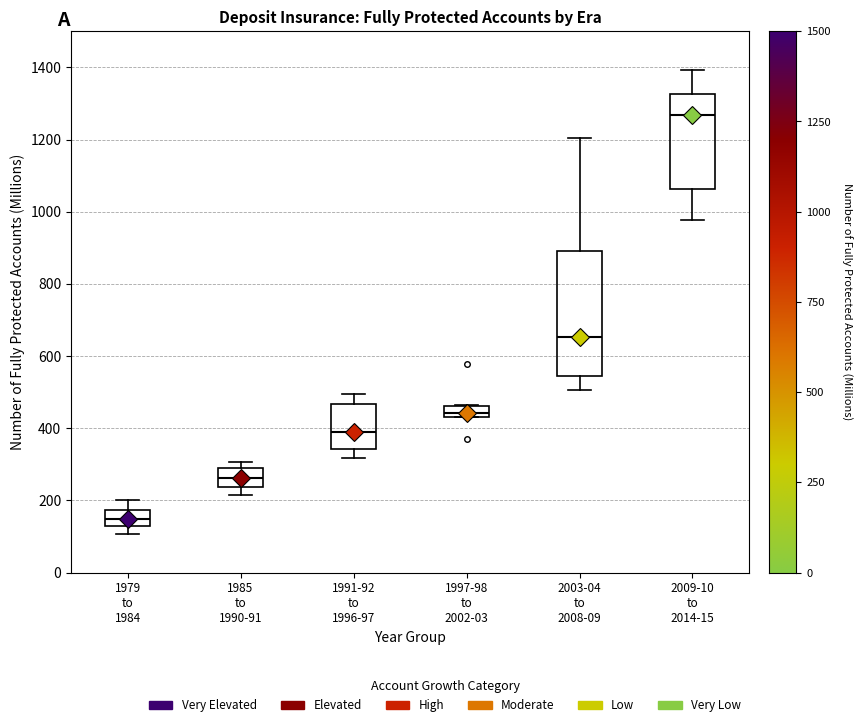

Reading left to right, read every box against the y-axis: the position of its median line, the range the box covers, and the ends of its whiskers. The values are not printed on the chart, so give them approximately, as read against the axis.

1979 to 1984: median 140, box 120 to 180, whiskers 100 to 200
1985 to 1990-91: median 260, box 240 to 300, whiskers 220 to 300 (just above the box's upper edge)
1991-92 to 1996-97: median 380, box 340 to 460, whiskers 320 to 500
1997-98 to 2002-03: median 440 (inside the box), box 440 to 460, whiskers 440 to 460
2003-04 to 2008-09: median 660, box 540 to 900, whiskers 500 to 1200
2009-10 to 2014-15: median 1260, box 1060 to 1320, whiskers 980 to 1400